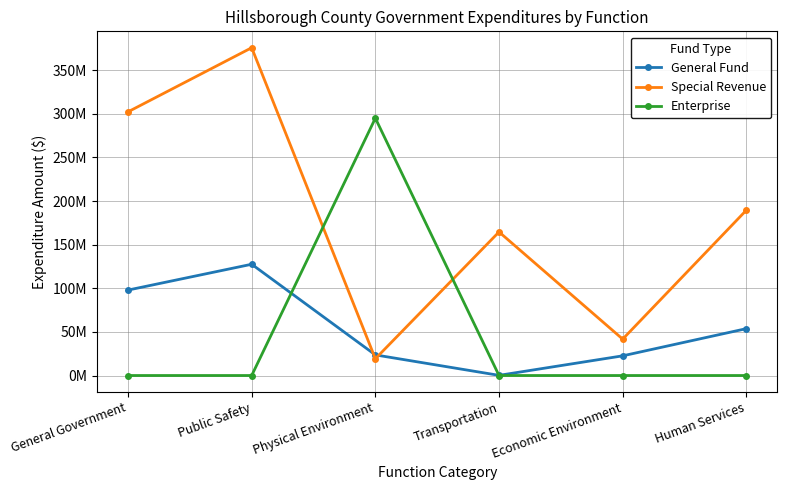

What value does the Special Revenue series have at Economic Environment, to the nearest 10?

41702260